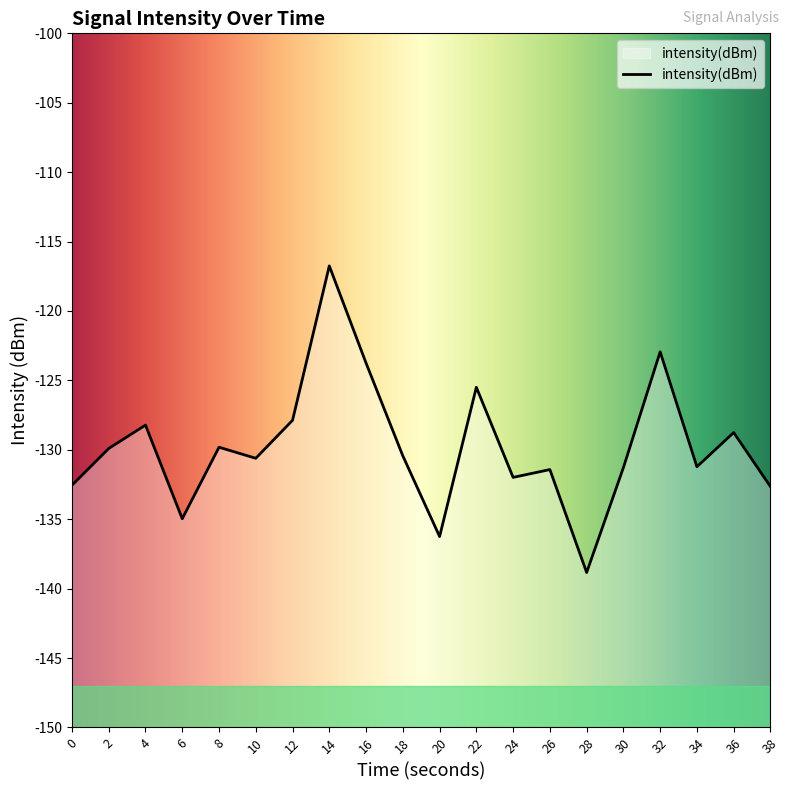

The chart shows a value of -116.8 at 14. True or false?

True